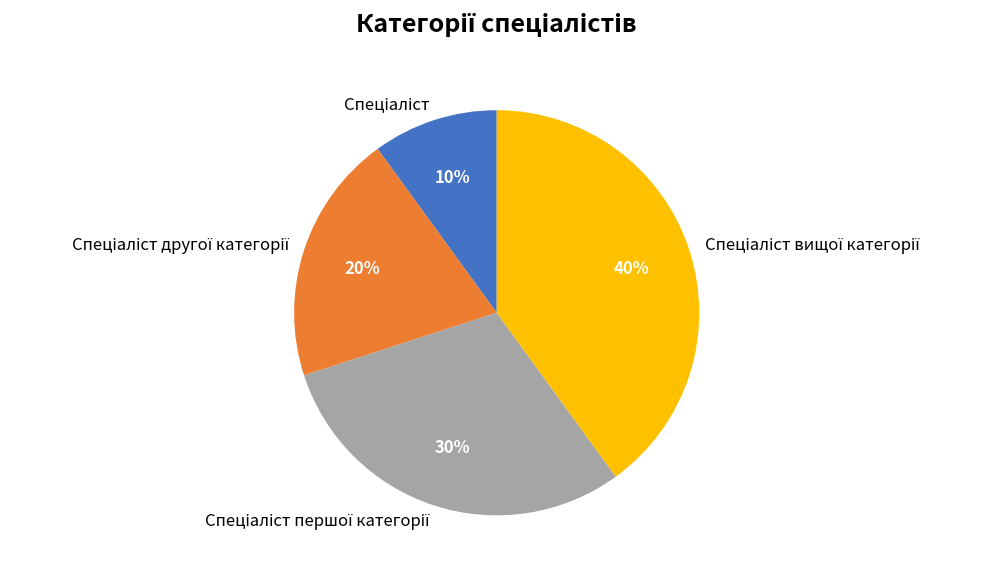

Is there any slice that represents more than half of the pie?

No